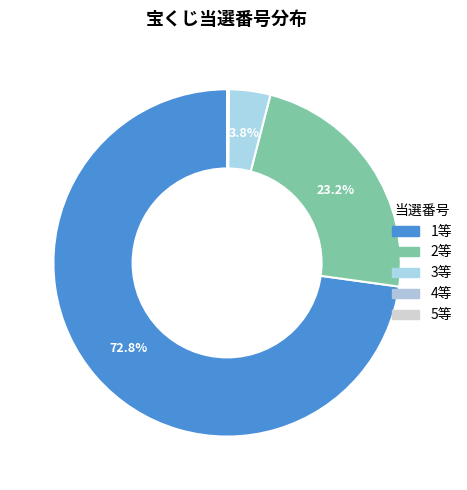

To the nearest percent, what percentage of the pie is 1等?

73%